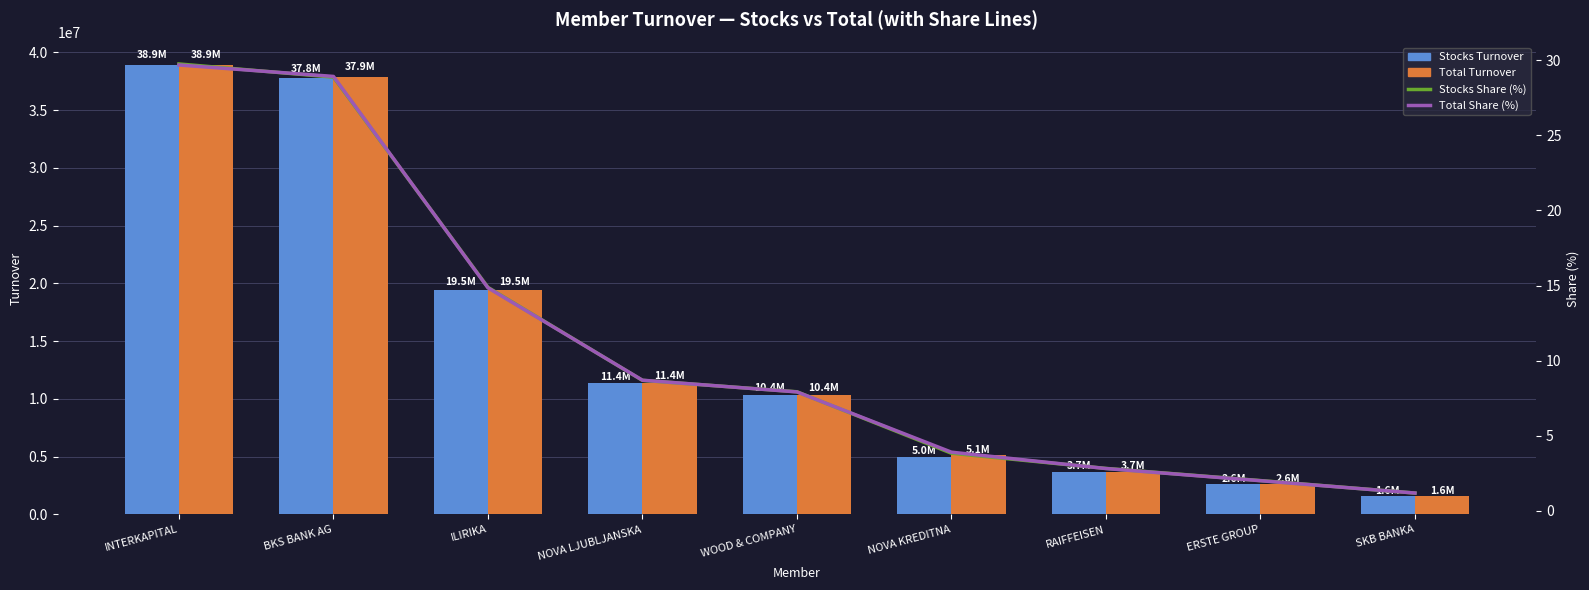

What are all the series names shown in the legend?

Stocks Turnover, Total Turnover, Stocks Share (%), Total Share (%)